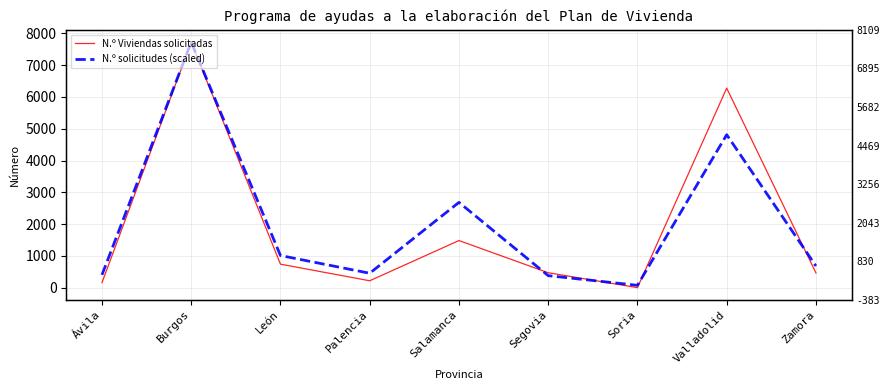

At how many categories does at least one series exceed 5175?

2